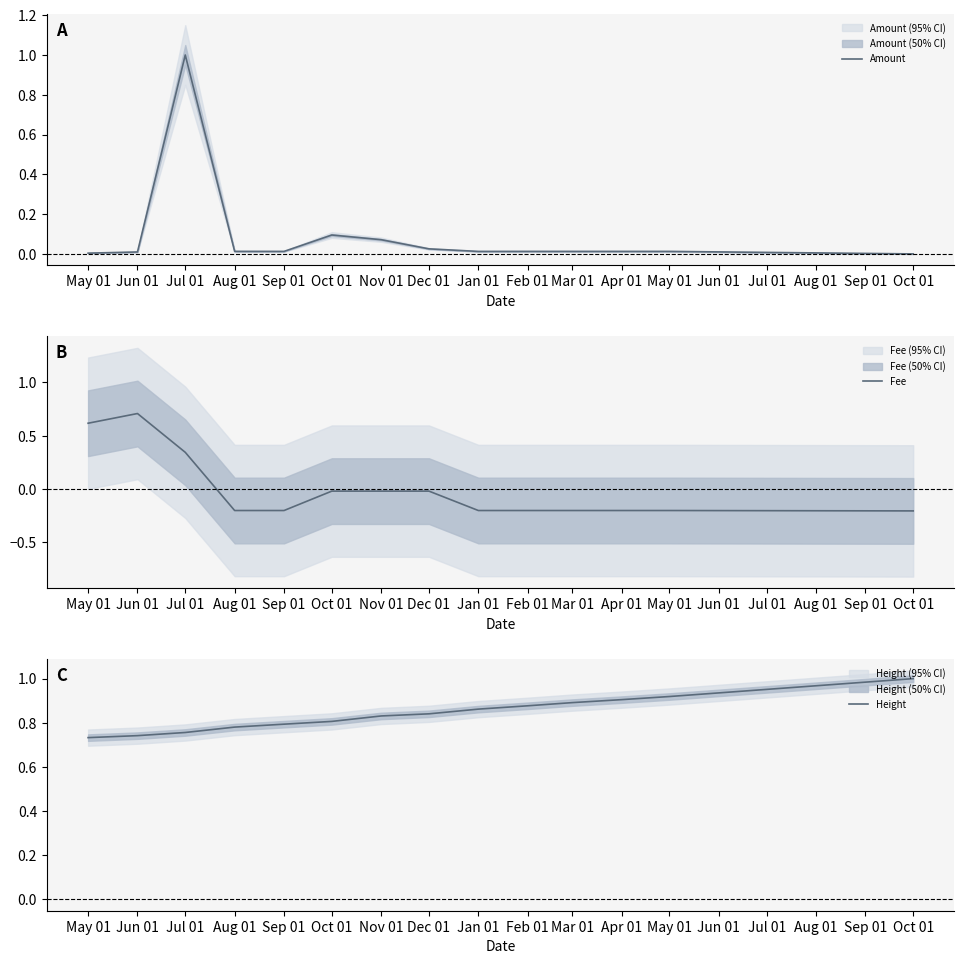

True or false: Fee has a value of 0.7 at Jun 01.

True